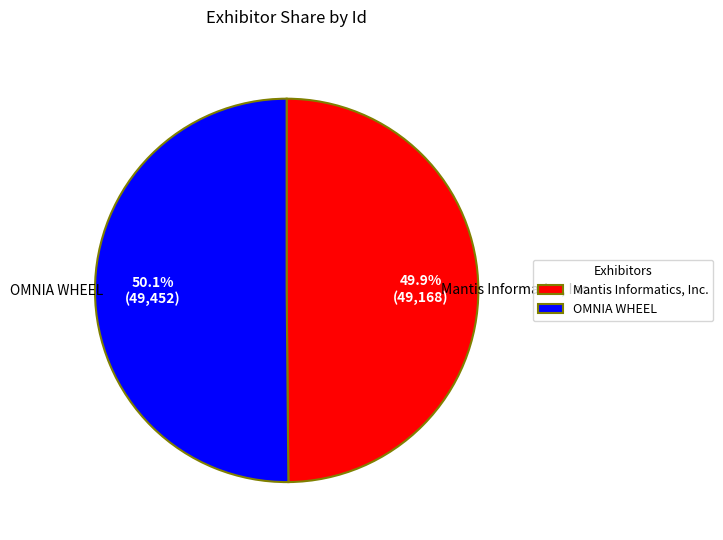

Is there any slice that represents more than half of the pie?

Yes